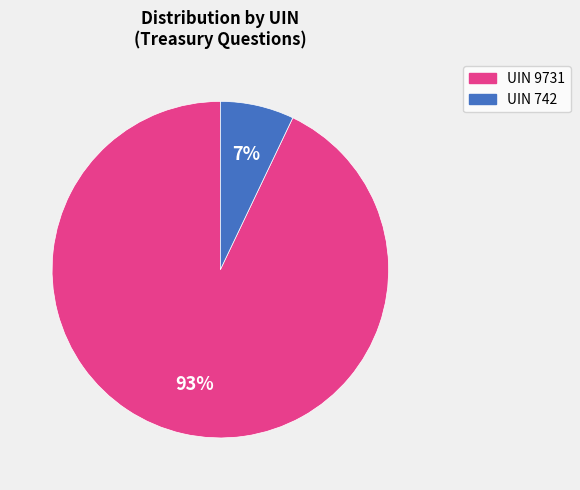

Between UIN 9731 and UIN 742, which is larger?

UIN 9731